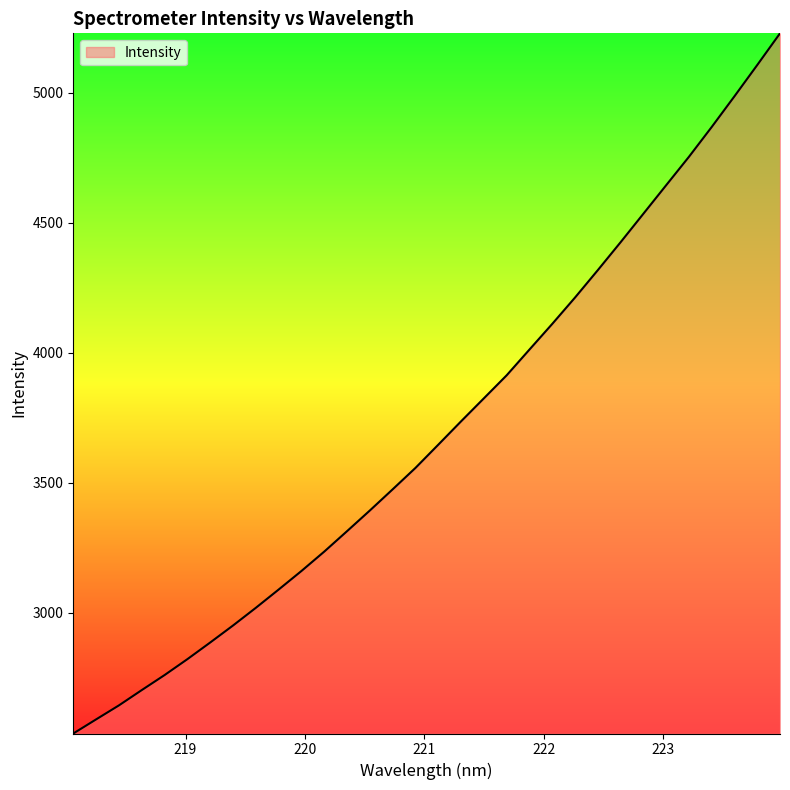

What is the minimum value shown in the chart?

2534.4